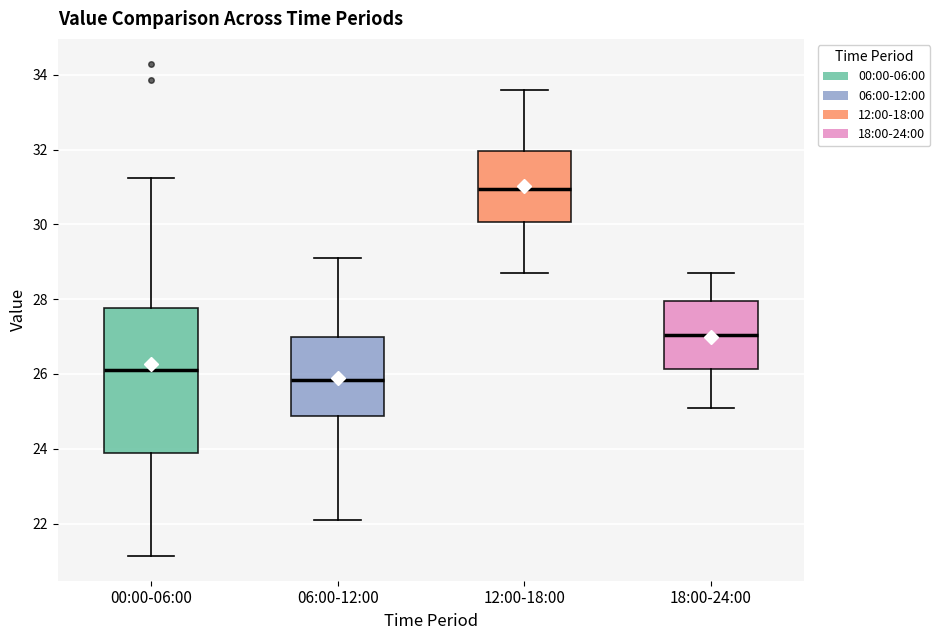

Where is the upper edge of the box for 06:00-12:00 on the y-axis? The values are not printed on the chart, so give them approximately, as read against the axis.

27.0